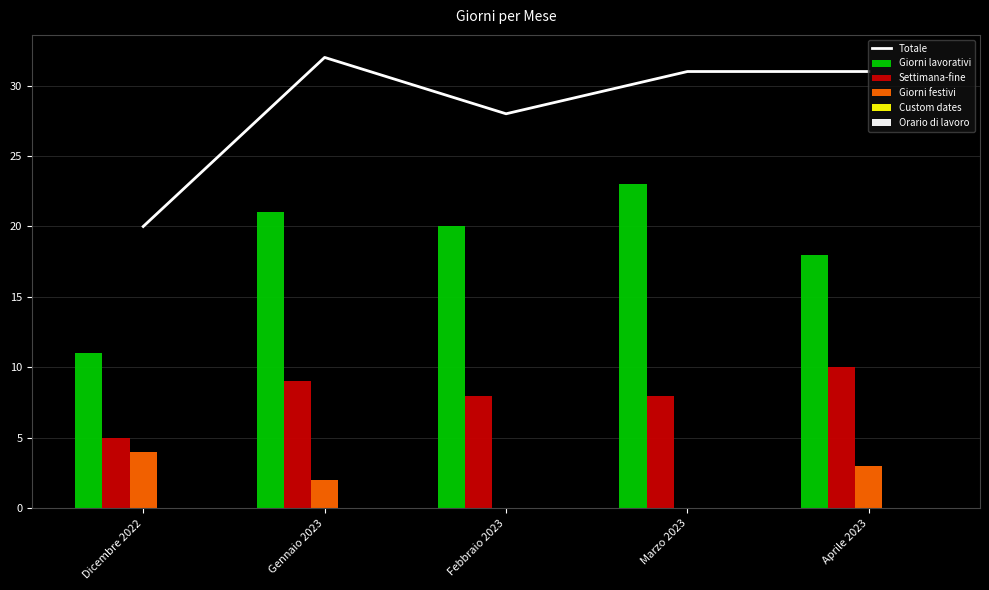

Reading left to right, extract all data points from this chart.

Totale: Dicembre 2022=20	Gennaio 2023=32	Febbraio 2023=28	Marzo 2023=31	Aprile 2023=31
Giorni lavorativi: Dicembre 2022=11	Gennaio 2023=21	Febbraio 2023=20	Marzo 2023=23	Aprile 2023=18
Settimana-fine: Dicembre 2022=5	Gennaio 2023=9	Febbraio 2023=8	Marzo 2023=8	Aprile 2023=10
Giorni festivi: Dicembre 2022=4	Gennaio 2023=2	Febbraio 2023=0	Marzo 2023=0	Aprile 2023=3
Custom dates: Dicembre 2022=0	Gennaio 2023=0	Febbraio 2023=0	Marzo 2023=0	Aprile 2023=0
Orario di lavoro: Dicembre 2022=0	Gennaio 2023=0	Febbraio 2023=0	Marzo 2023=0	Aprile 2023=0